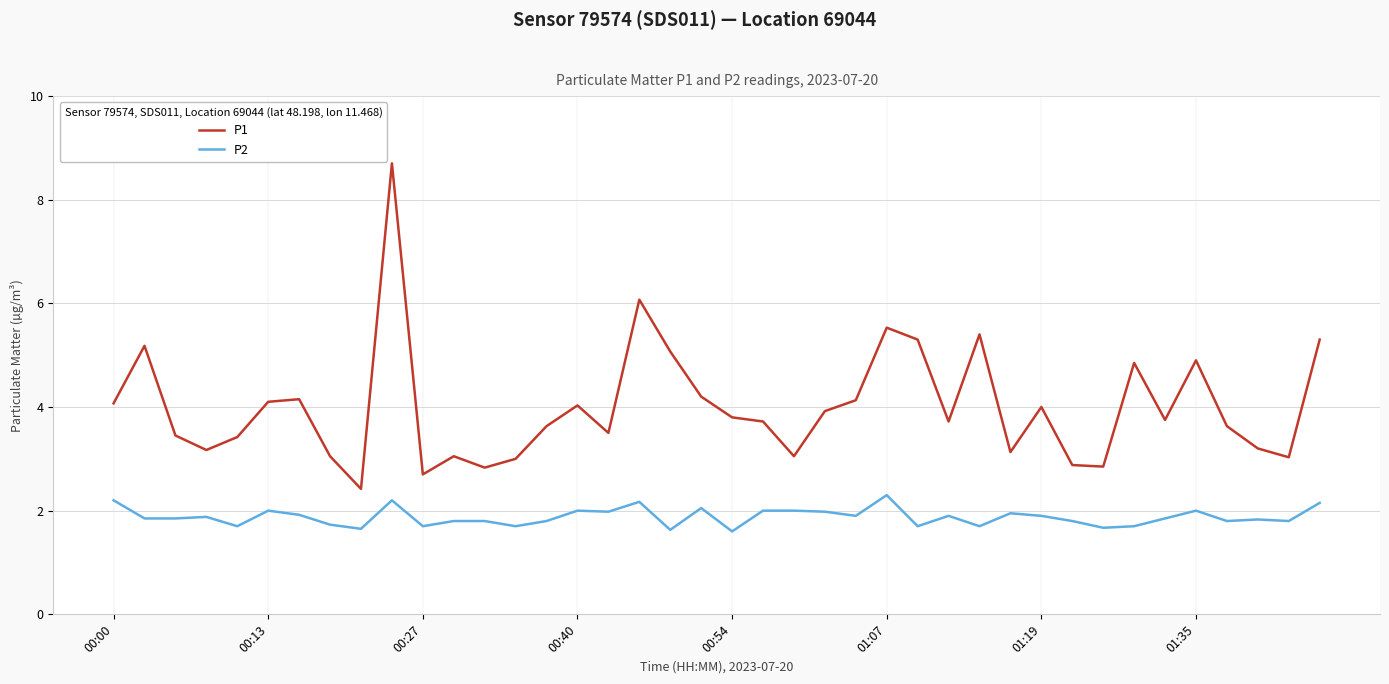

Which series has the widest spread of values?

P1